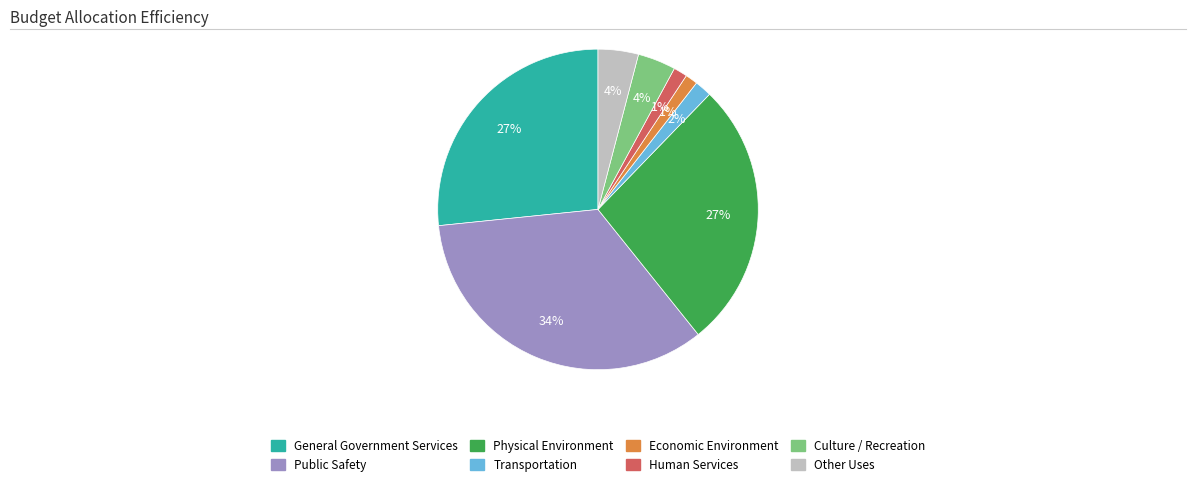

Is there a majority slice in this chart?

No